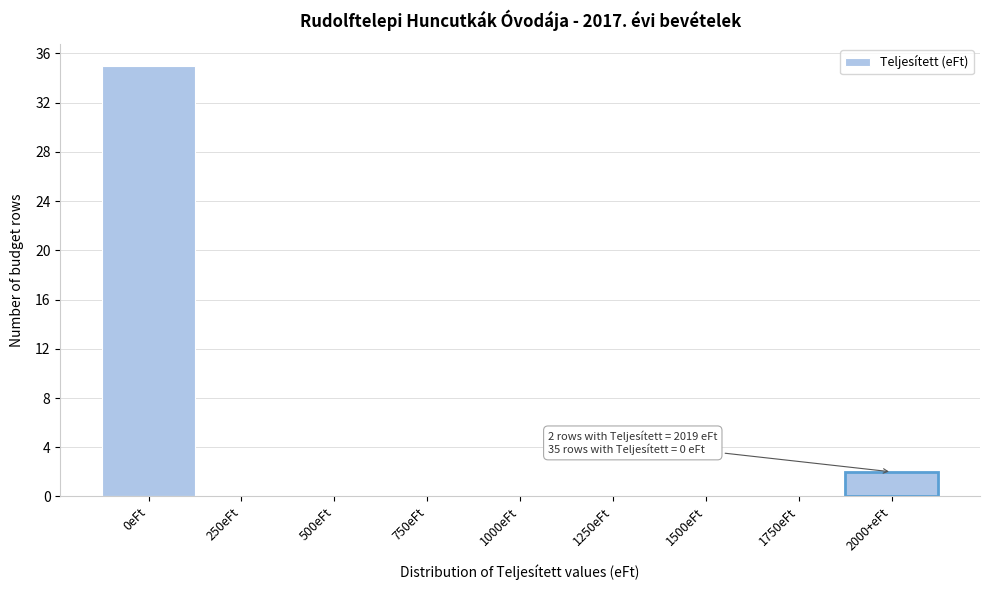

Reading right to left, transcribe all the data shown in this chart.

2000+eFt=2	1750eFt=0	1500eFt=0	1250eFt=0	1000eFt=0	750eFt=0	500eFt=0	250eFt=0	0eFt=35